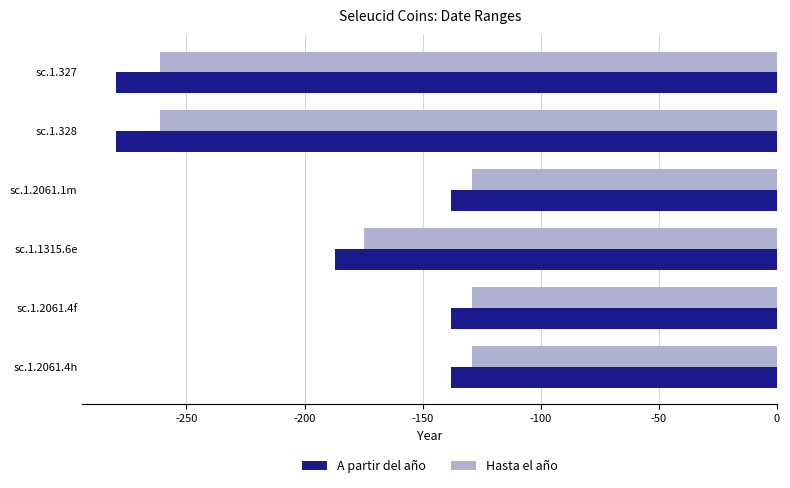

Rank the series by their average value, from highest to lowest.

Hasta el año, A partir del año